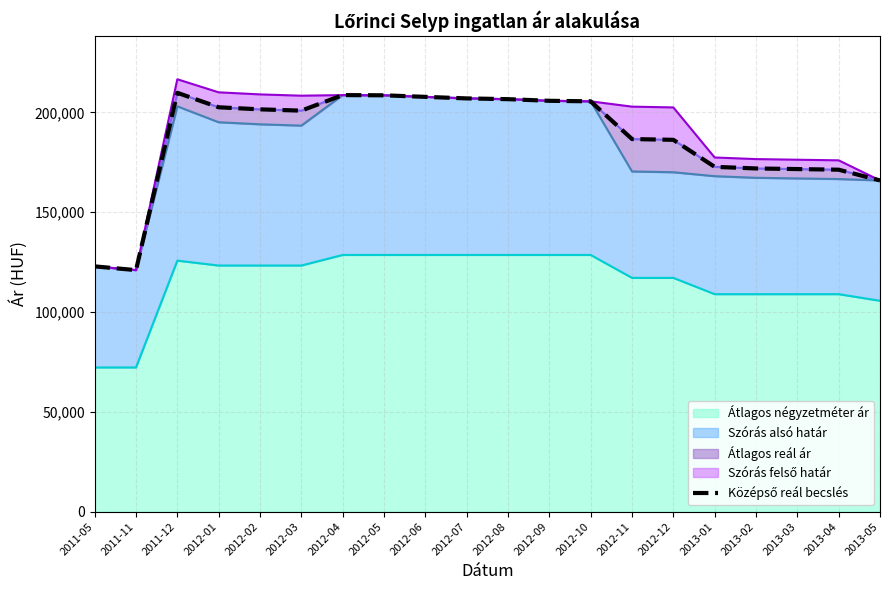

What is the value of the 17th point from the left?

171899